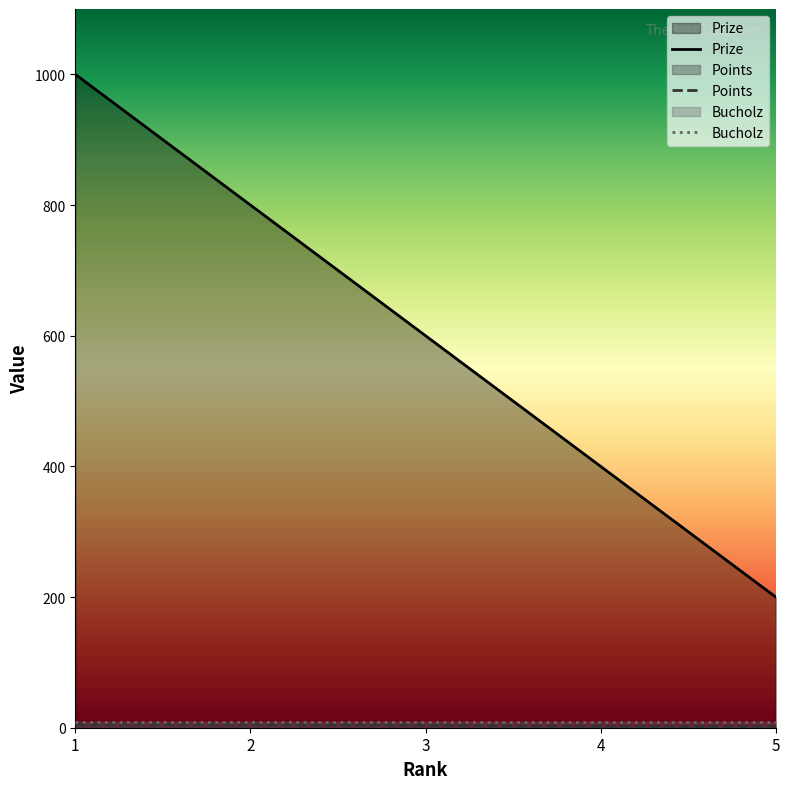

At which label is Bucholz closest to 9?

1